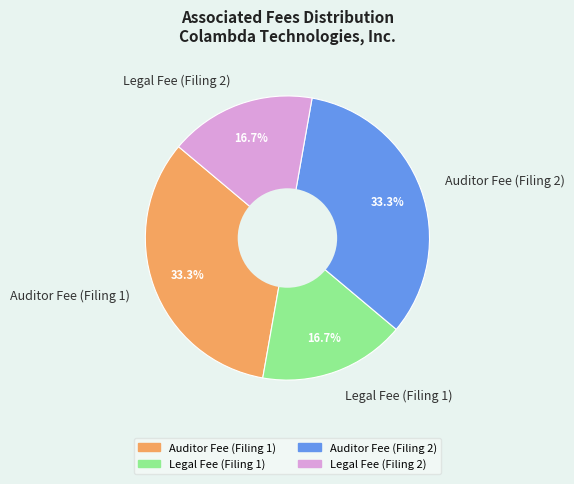

How much of the chart is everything except Legal Fee (Filing 1)?

83.3%